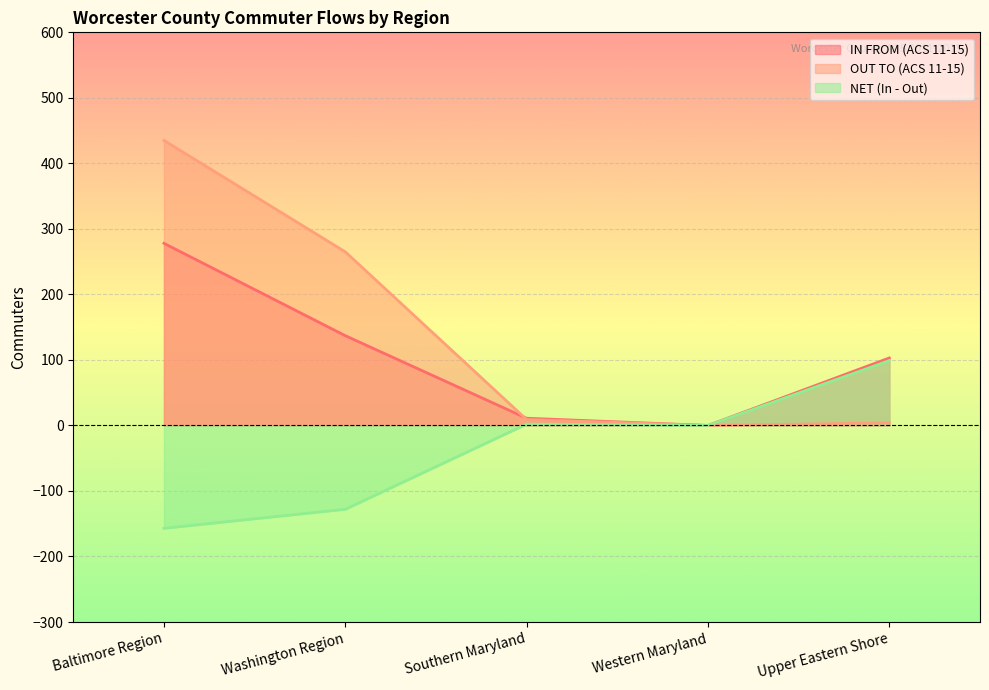

What is the maximum value for OUT TO (ACS 11-15)?

435